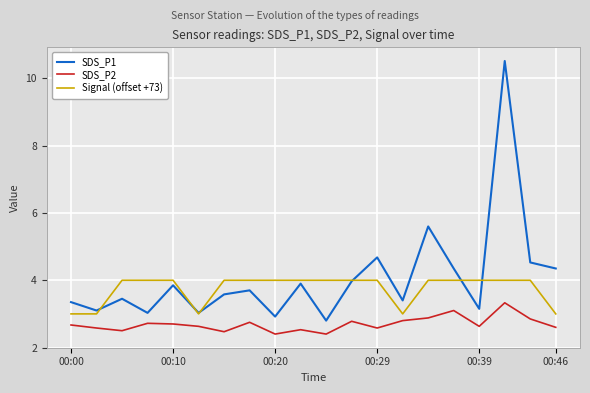

Which series has the widest spread of values?

SDS_P1